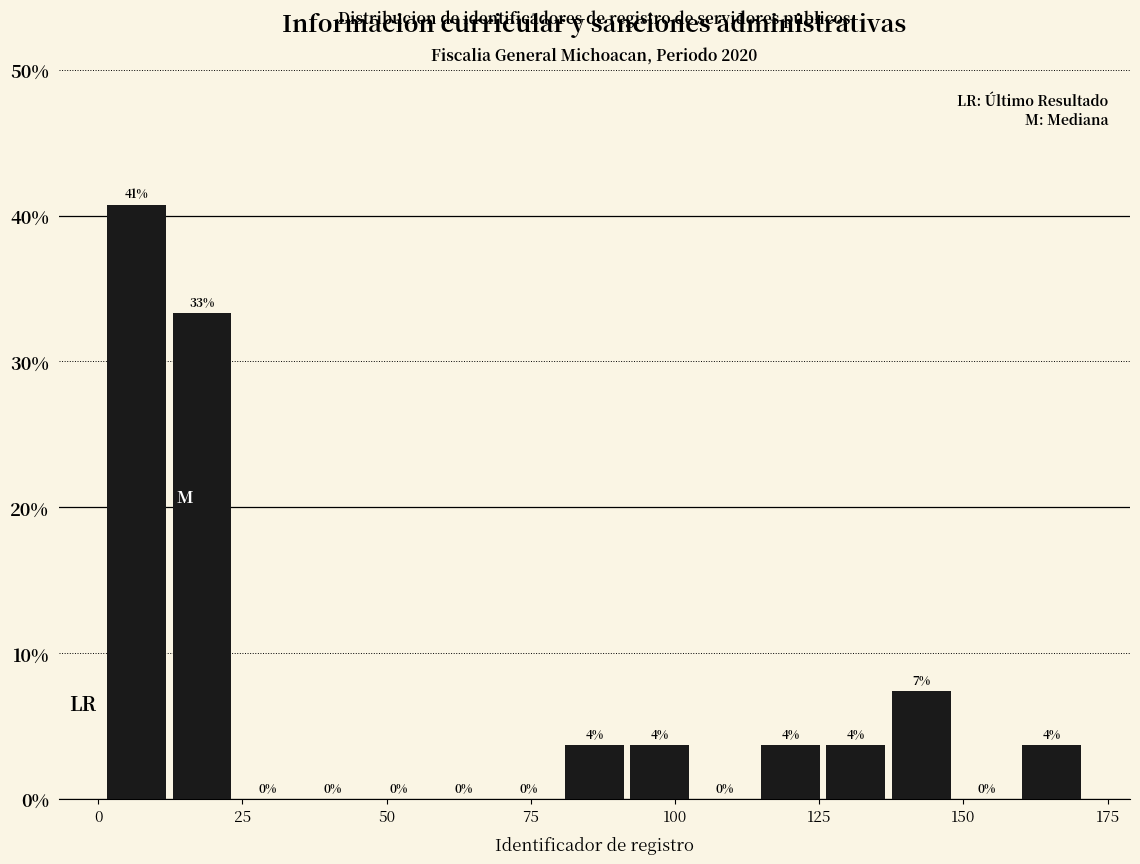

Around what value on the x-axis is the tallest bar? Give the approximate position of its centre, as read against the axis.

5